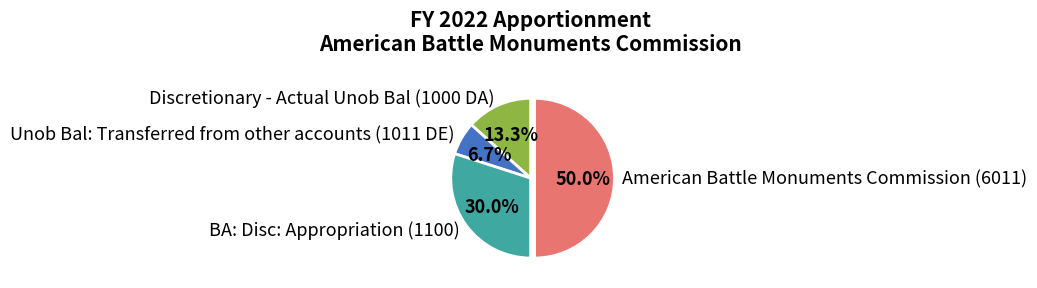

Combined, do Discretionary - Actual Unob Bal (1000 DA) and American Battle Monuments Commission (6011) account for over 50%?

Yes